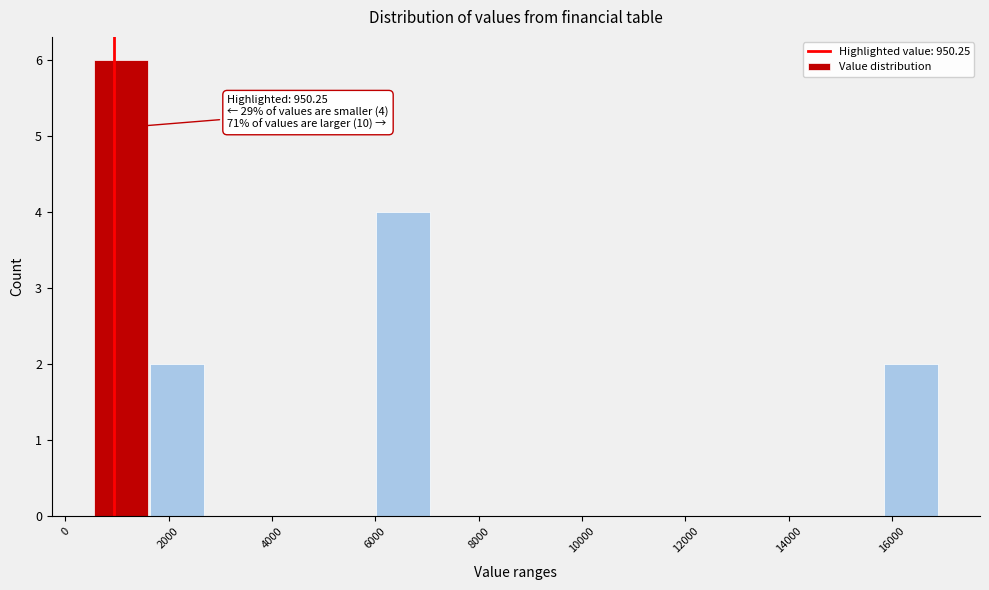

Over which range of the x-axis is the bar tallest?

600 to 1600